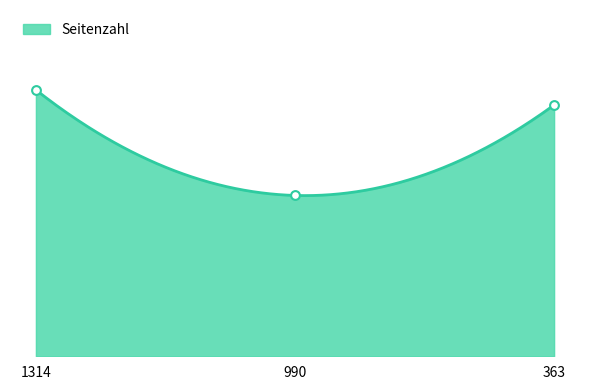

What is the change in value from 990 to 363?

+18